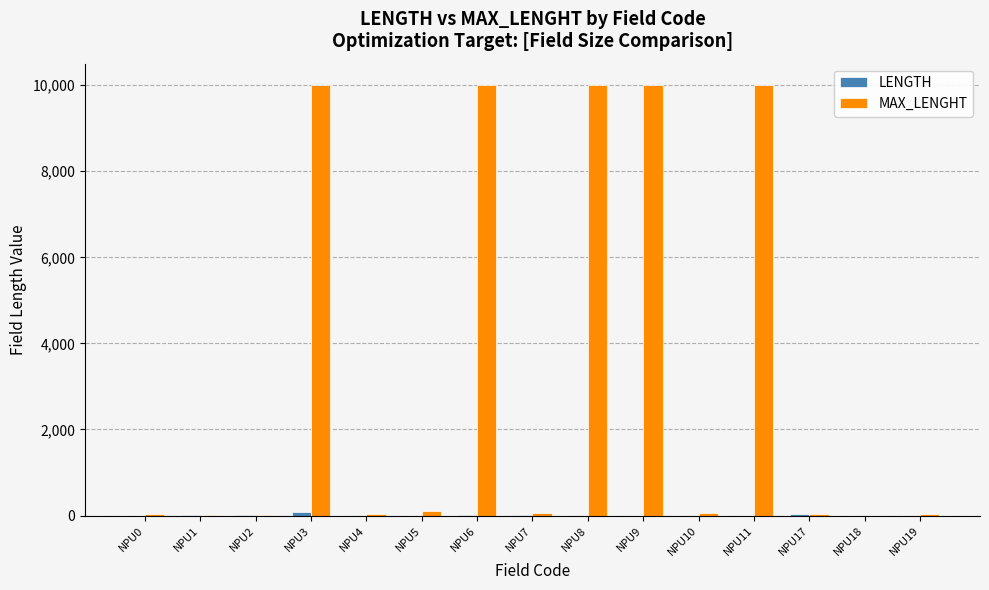

What is the sum of all MAX_LENGHT values?

50350